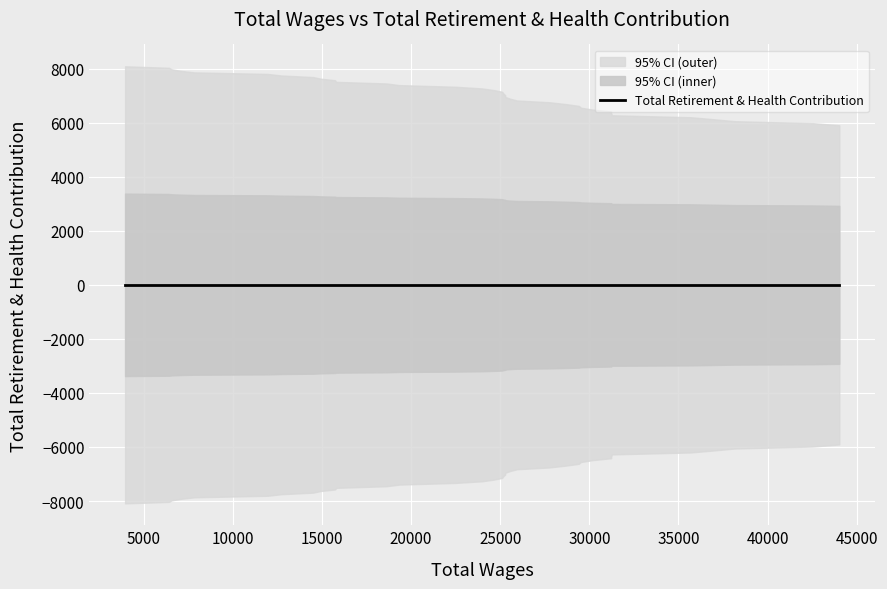

The Total Wages series shows 2674 at 30. True or false?

False